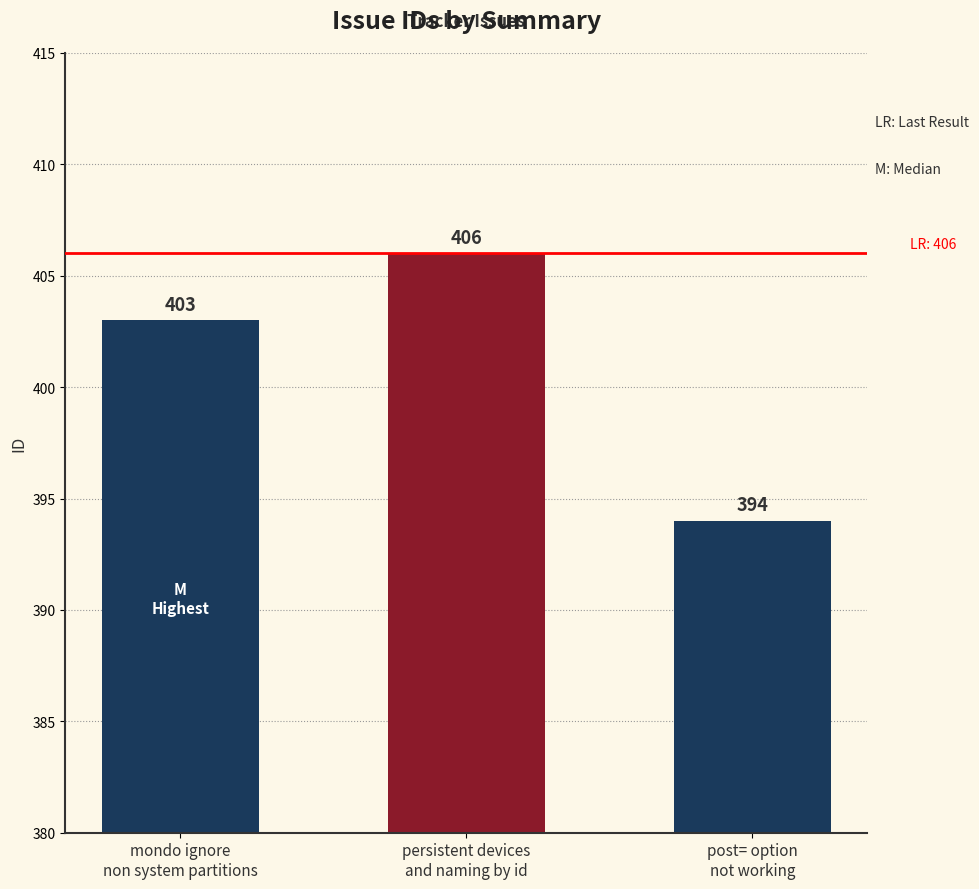

What is the sum of all values?

1203